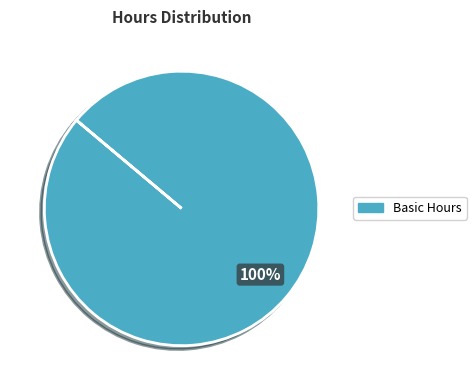

True or false: Basic Hours accounts for 100% of the total.

True